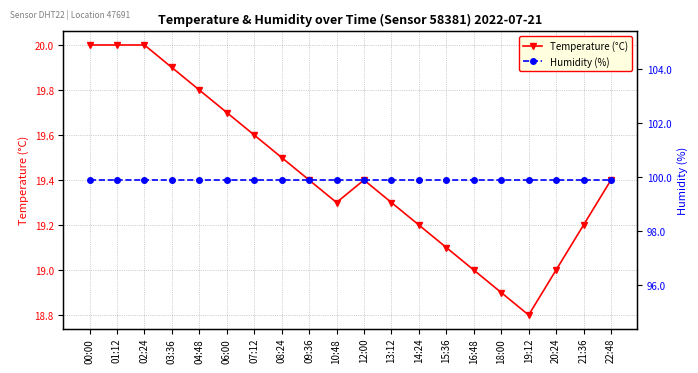

What is the label of the 8th point from the left?

08:24